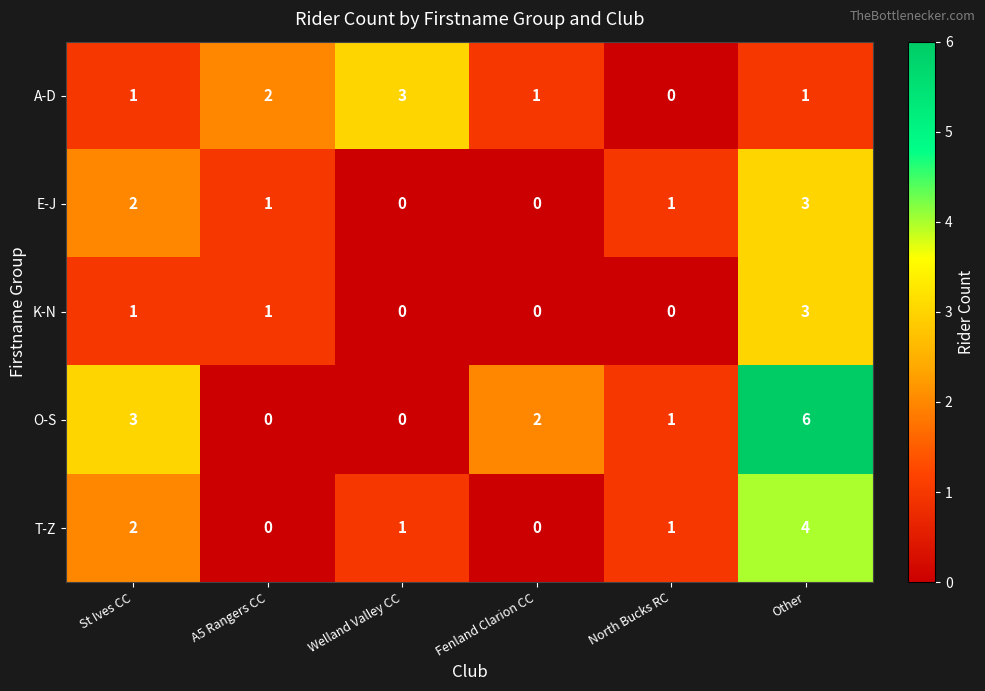

Reading left to right, transcribe all the data shown in this chart.

A-D: 1	2	3	1	0	1
E-J: 2	1	0	0	1	3
K-N: 1	1	0	0	0	3
O-S: 3	0	0	2	1	6
T-Z: 2	0	1	0	1	4